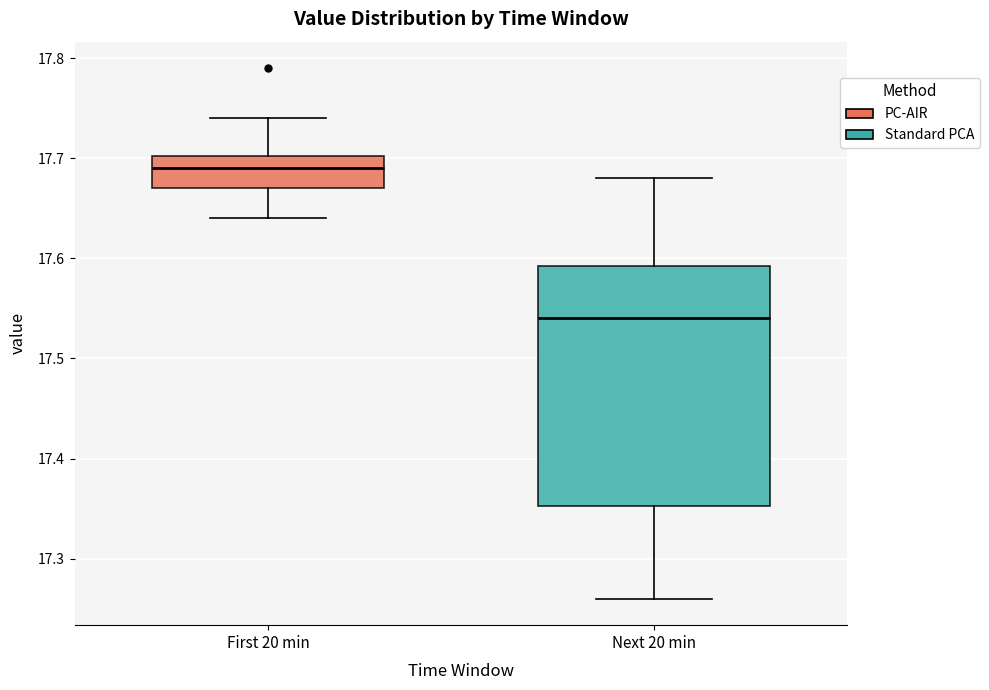

Reading left to right, read every box against the y-axis: the position of its median line, the range the box covers, and the ends of its whiskers. The values are not printed on the chart, so give them approximately, as read against the axis.

First 20 min: median 17.69, box 17.67 to 17.70, whiskers 17.64 to 17.74
Next 20 min: median 17.54, box 17.35 to 17.59, whiskers 17.26 to 17.68